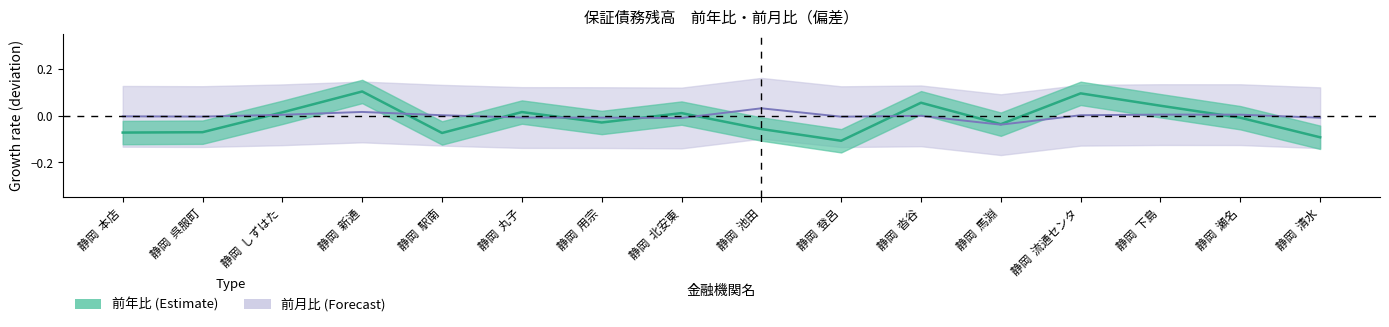

Is it true that 前年比 equals -0.1 at 静岡  登呂?

True